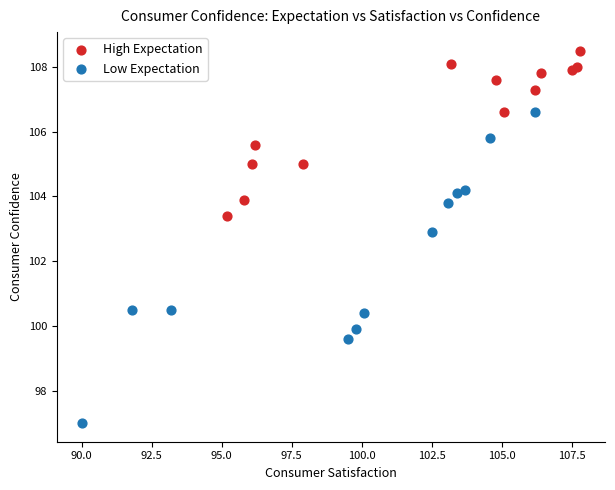

What are all the series names shown in the legend?

High Expectation, Low Expectation